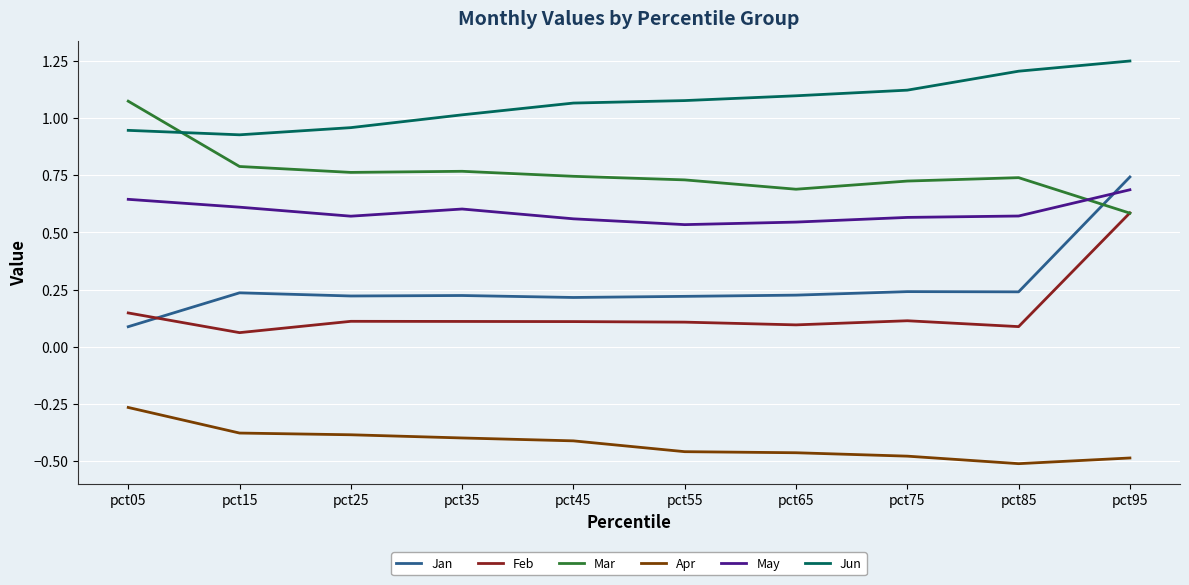

True or false: Jun and May intersect in this chart.

False